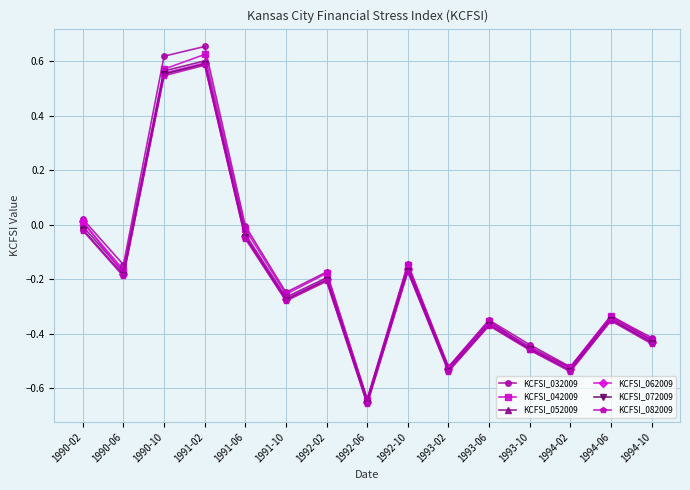

How many positive values does the KCFSI_042009 series have?

3